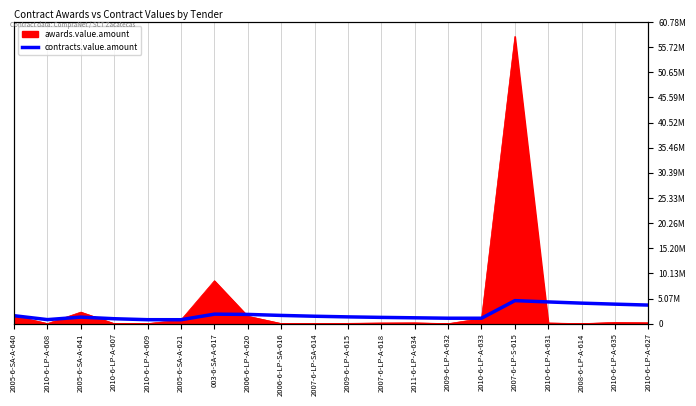

Reading left to right, list all the values displayed in this chart.

2005-6-SA-A-640=1605043.4	2010-6-LP-A-608=813435.7	2005-6-SA-A-641=1319039.4	2010-6-LP-A-607=992928.5	2010-6-LP-A-609=797828.2	2005-6-SA-A-621=790656.3	003-6-SA-A-617=1913730.3	2006-6-LP-A-620=1862664.7	2006-6-LP-SA-616=1659229.8	2007-6-LP-SA-614=1495006.8	2009-6-LP-A-615=1364997.1	2007-6-LP-A-618=1263149.5	2011-6-LP-A-634=1179246.7	2009-6-LP-A-632=1095372.0	2010-6-LP-A-633=1091312.7	2007-6-LP-S-615=4640998.9	2010-6-LP-A-631=4376619.7	2008-6-LP-A-614=4133726.8	2010-6-LP-A-635=3929773.9	2010-6-LP-A-627=3742248.7